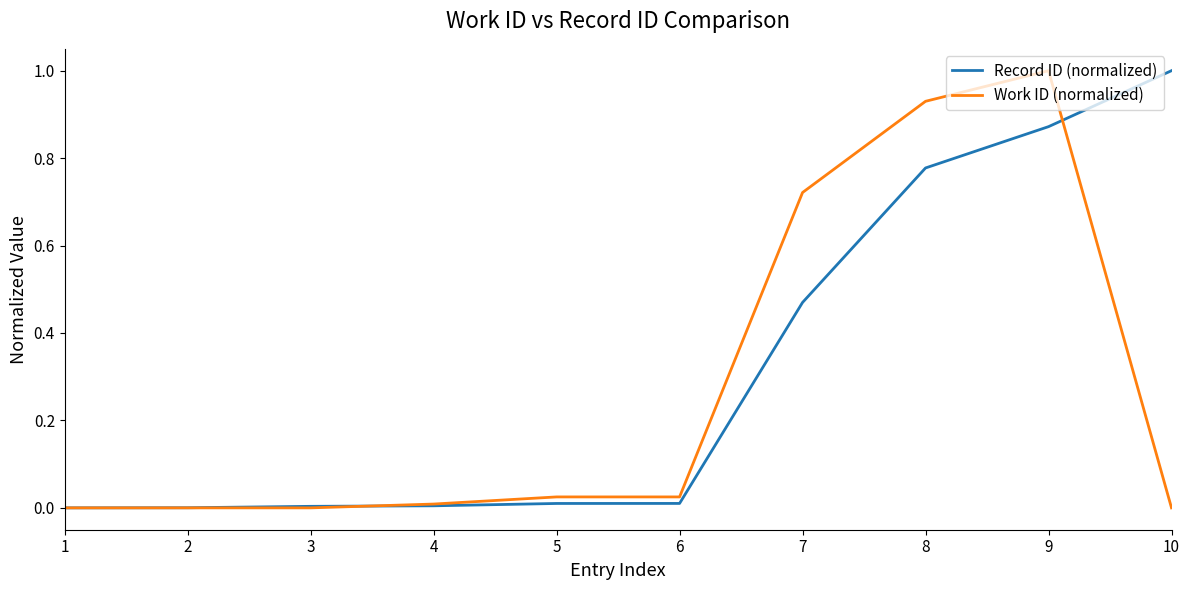

What are all the series names shown in the legend?

Record ID (normalized), Work ID (normalized)